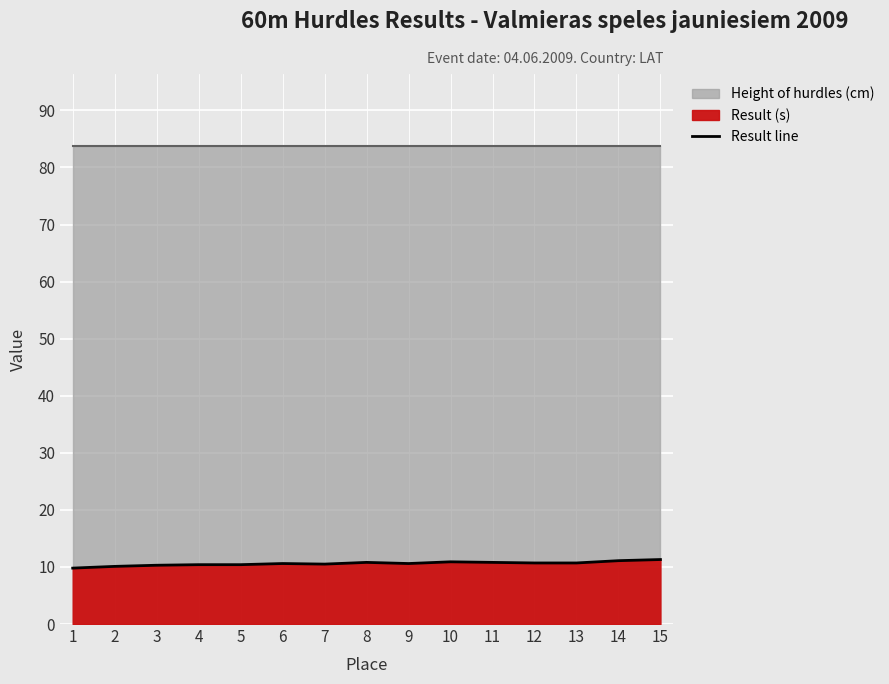

Which has a higher value, 2 or 7?

7